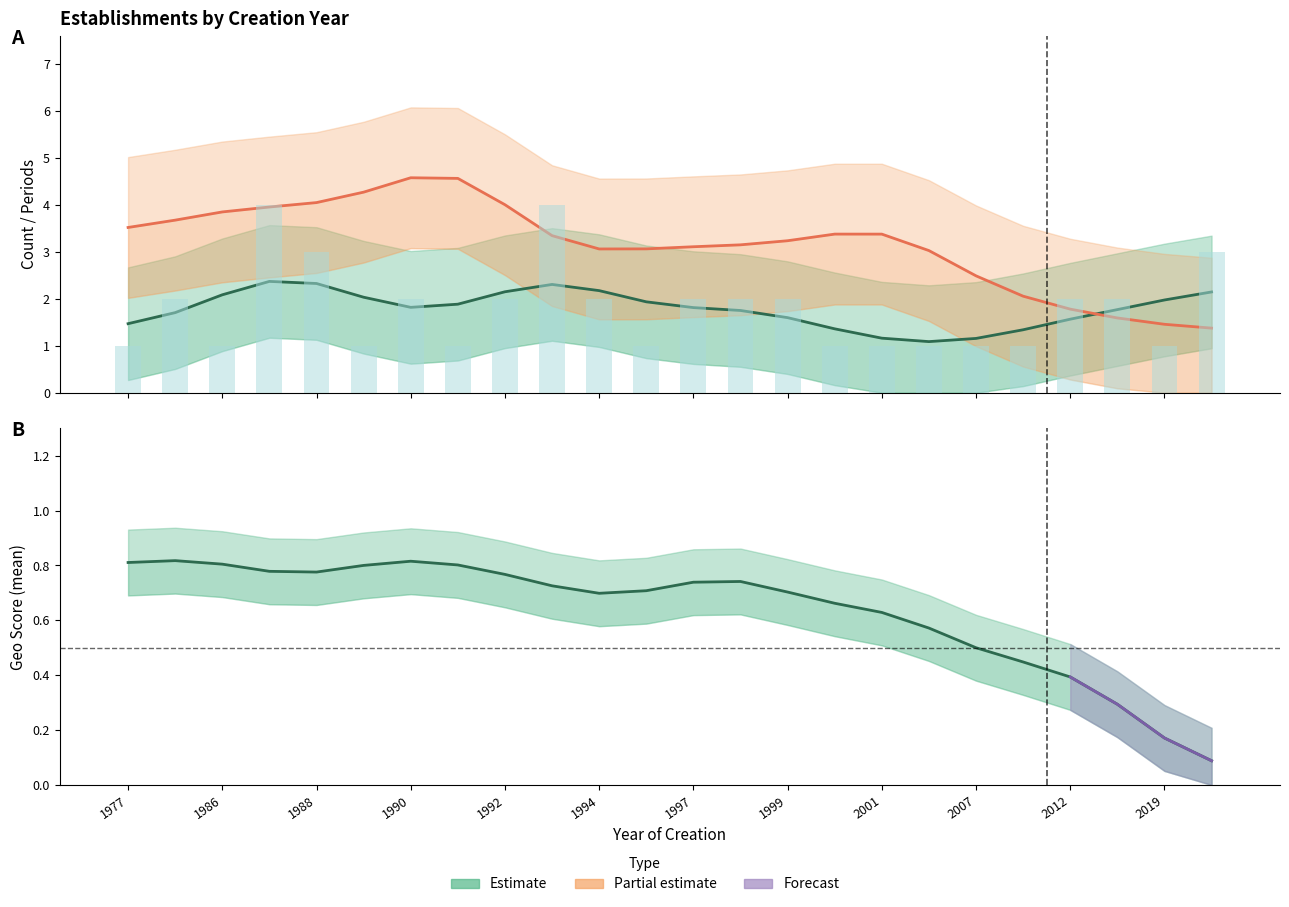

Count the number of data series in this chart.

3